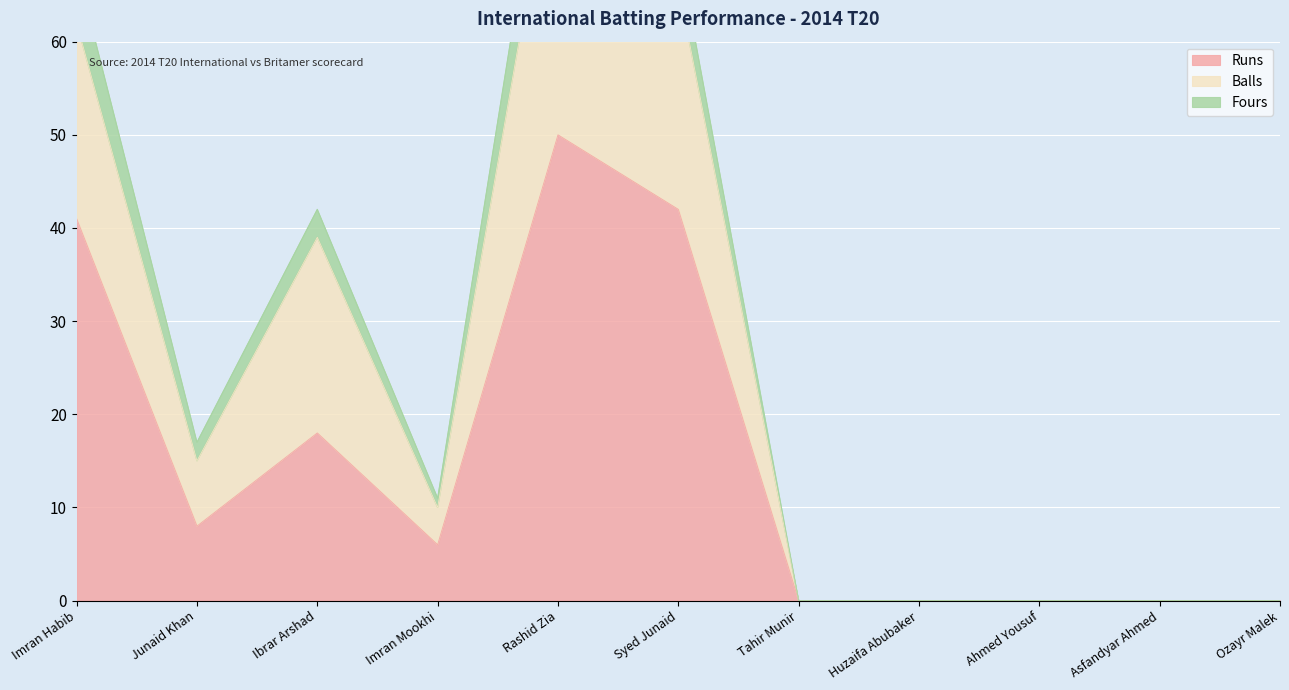

The Runs series shows 0 at Huzaifa Abubaker. True or false?

True